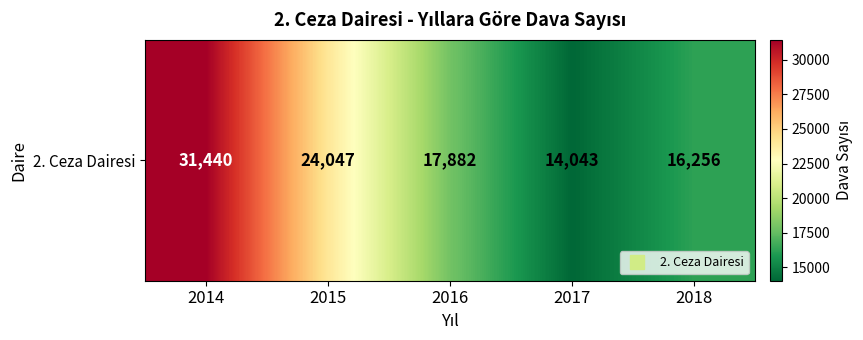

The chart shows a value of 14043 at 2017. True or false?

True